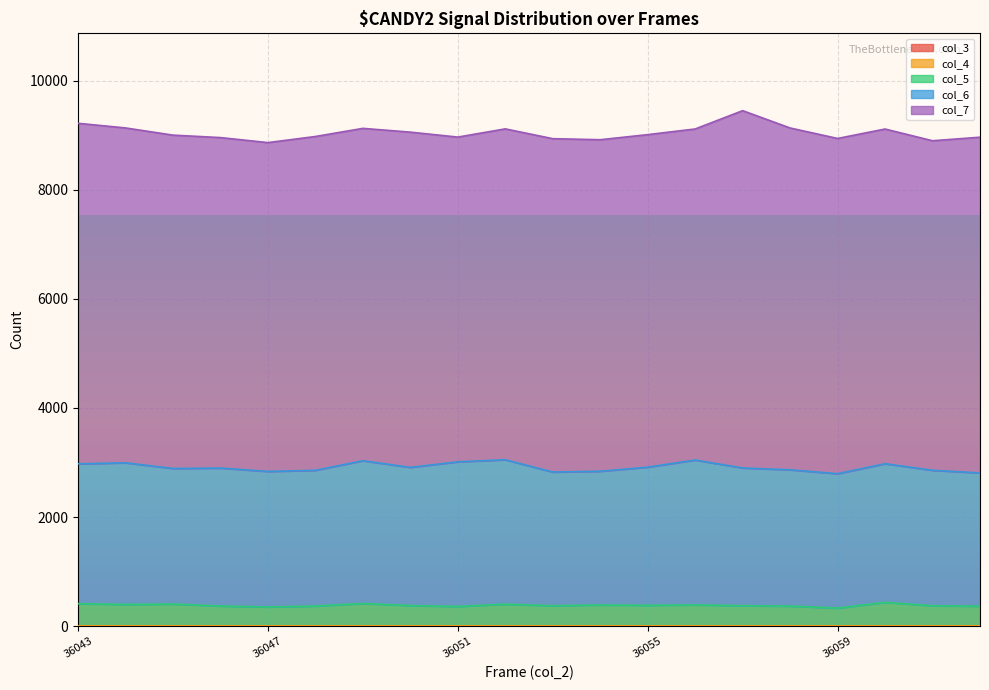

Reading right to left, list all the values displayed in this chart.

col_3: 36062=0	36061=0	36060=0	36059=0	36058=0	36057=0	36056=0	36055=0	36054=0	36053=0	36052=0	36051=0	36050=0	36049=0	36048=0	36047=0	36046=0	36045=0	36044=0	36043=0
col_4: 36062=0	36061=0	36060=0	36059=0	36058=0	36057=0	36056=0	36055=0	36054=0	36053=0	36052=0	36051=0	36050=0	36049=0	36048=0	36047=0	36046=0	36045=0	36044=0	36043=0
col_5: 36062=365	36061=373	36060=435	36059=330	36058=366	36057=374	36056=388	36055=380	36054=387	36053=373	36052=401	36051=360	36050=376	36049=414	36048=367	36047=350	36046=368	36045=404	36044=396	36043=411
col_6: 36062=2443	36061=2484	36060=2542	36059=2464	36058=2500	36057=2525	36056=2657	36055=2534	36054=2452	36053=2452	36052=2649	36051=2652	36050=2534	36049=2618	36048=2489	36047=2486	36046=2529	36045=2486	36044=2598	36043=2564
col_7: 36062=6157	36061=6043	36060=6138	36059=6148	36058=6268	36057=6553	36056=6071	36055=6098	36054=6080	36053=6113	36052=6068	36051=5955	36050=6148	36049=6095	36048=6122	36047=6030	36046=6061	36045=6113	36044=6141	36043=6245